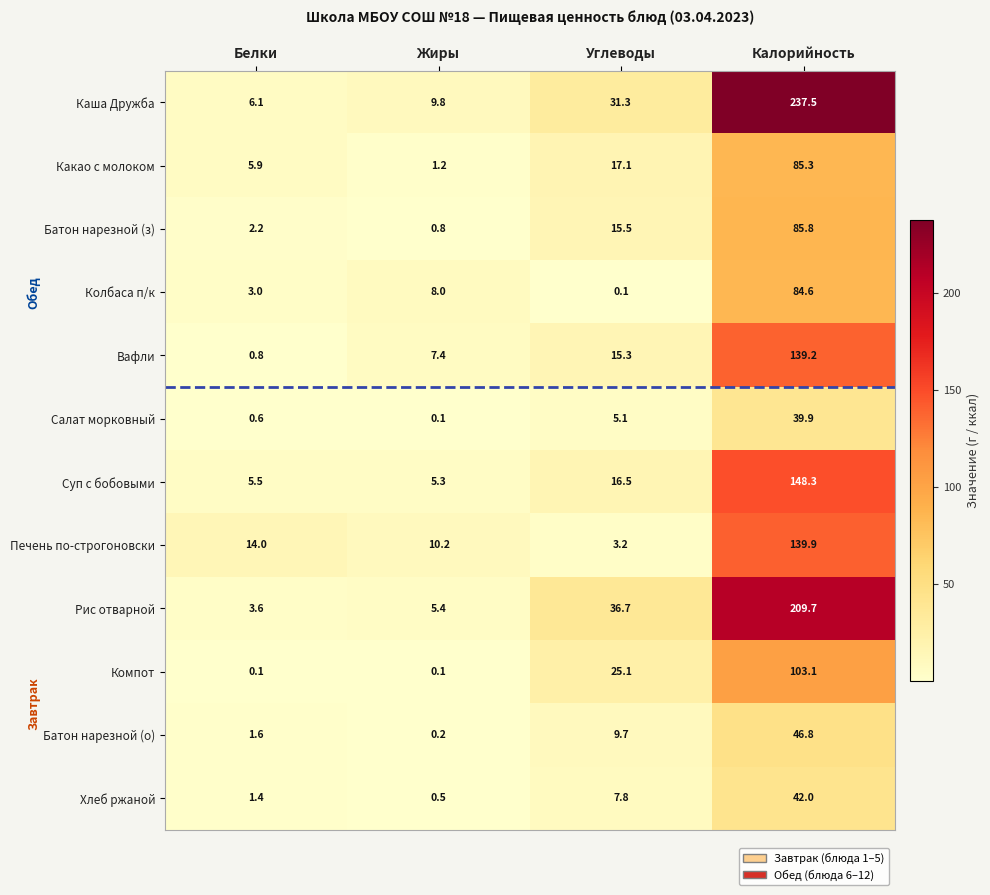

The value of Каша Дружба at Калорийность is 237.5. True or false?

True